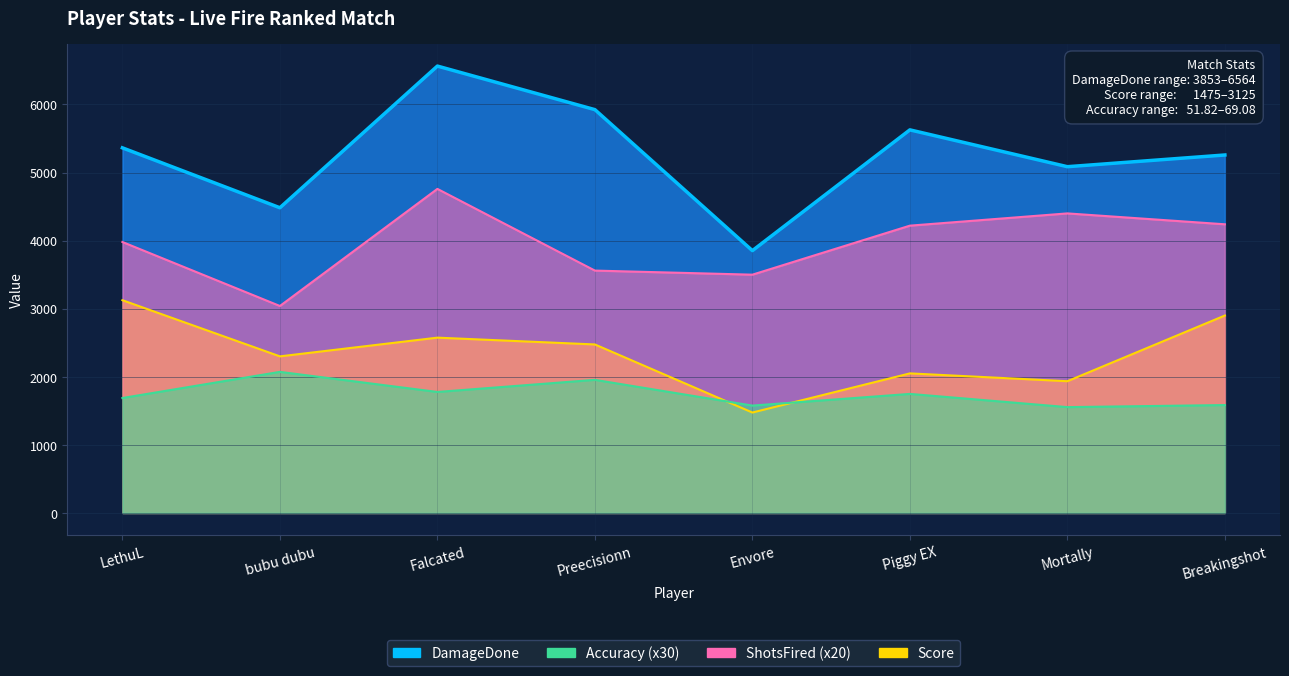

What is the total value across all series at Falcated?

15676.2